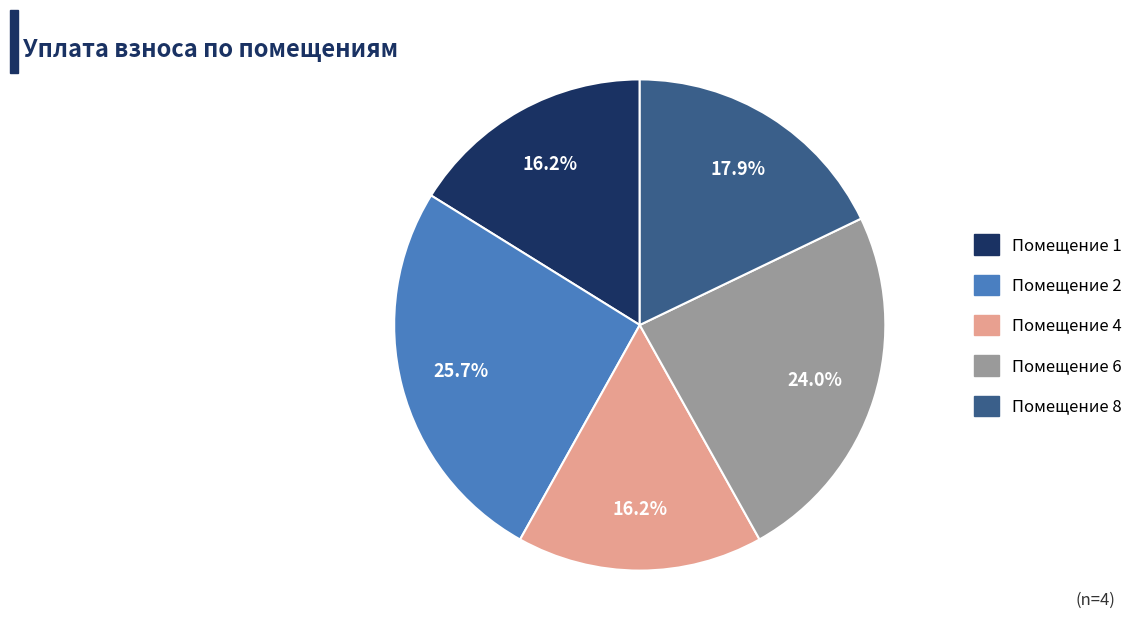

Is there a majority slice in this chart?

No